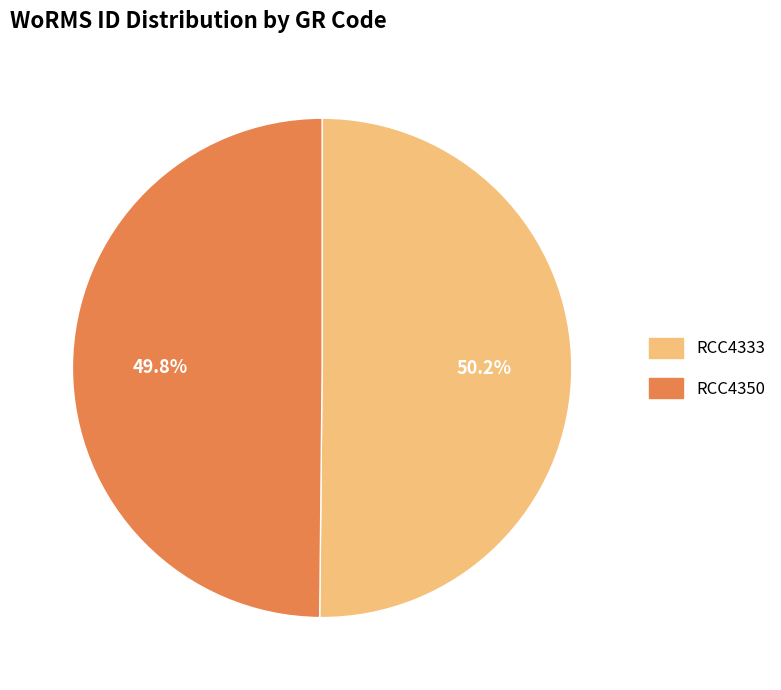

Approximately how many times larger is the value at RCC4350 compared to RCC4333?

1.0